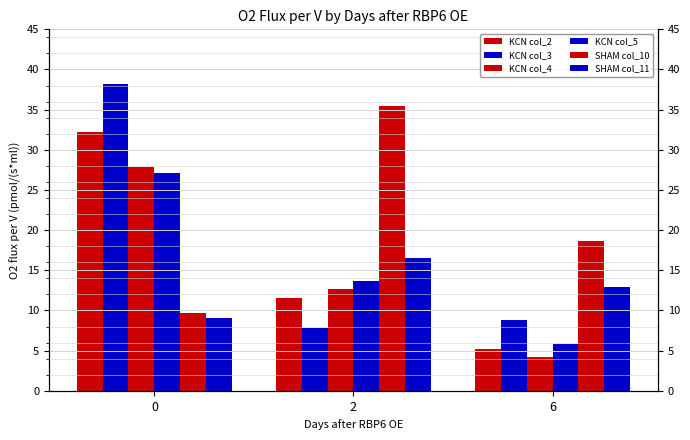

What is the maximum value shown in the chart?

38.1